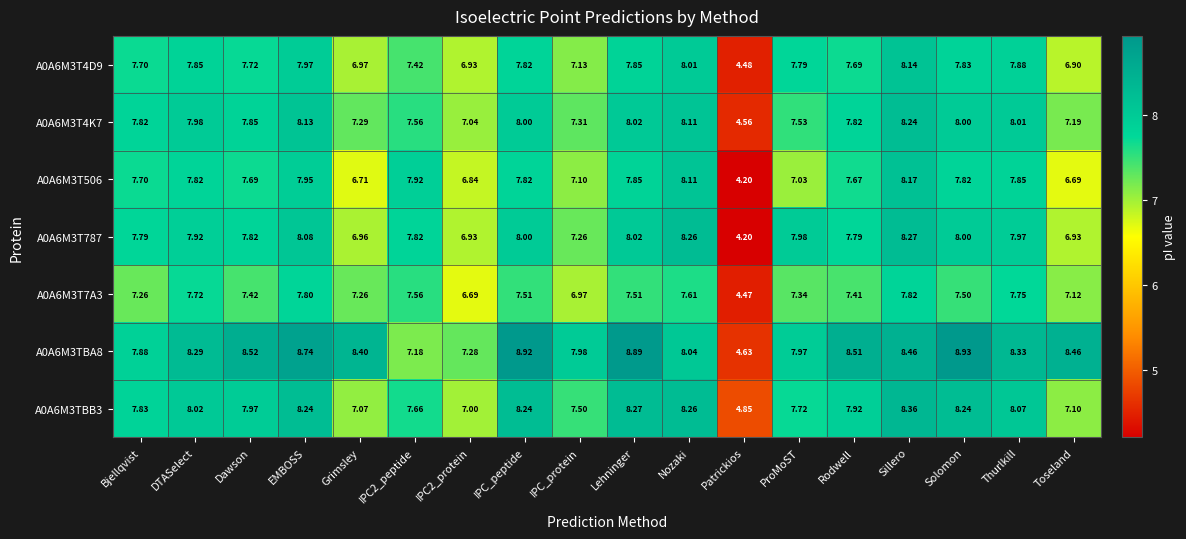

At which label does A0A6M3T4D9 first exceed 7?

Bjellqvist